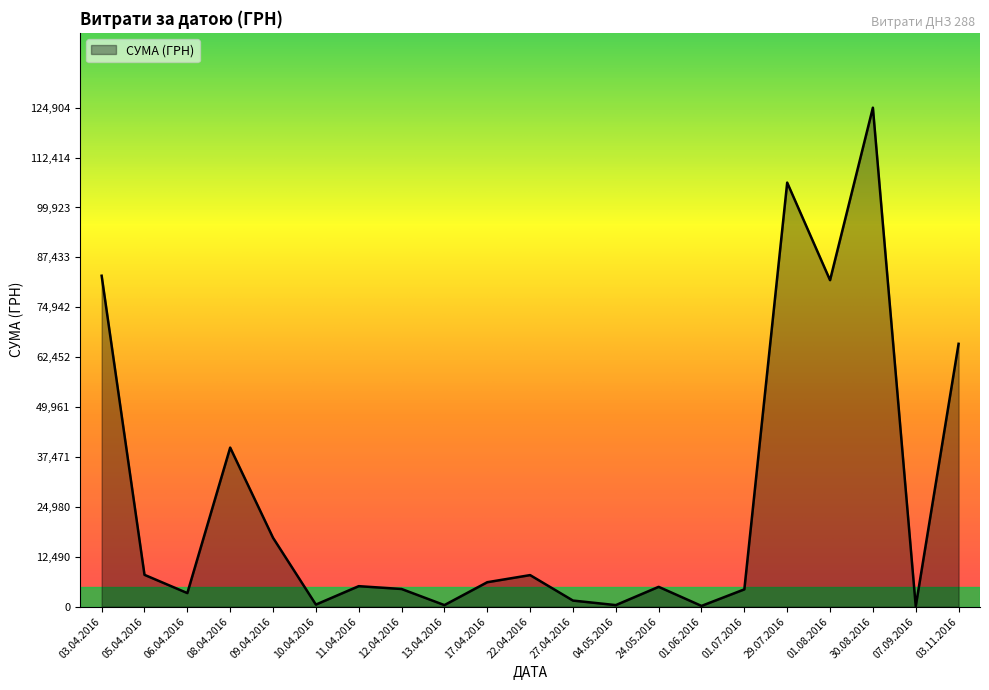

The value at 10.04.2016 is 504.5. True or false?

True